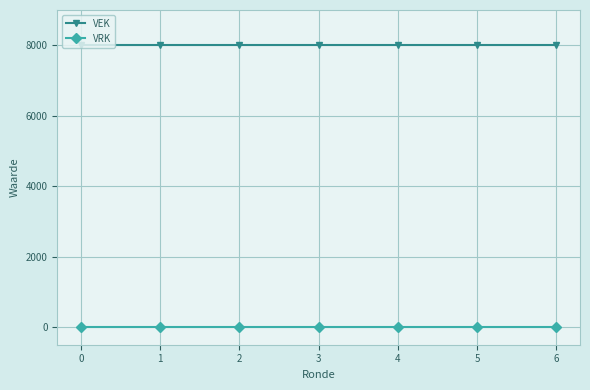

Which series has the largest total across all categories?

VEK